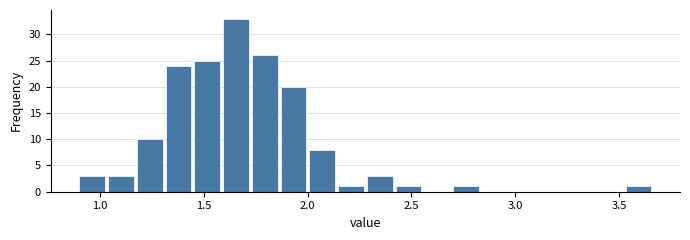

Around what value on the x-axis is the tallest bar? Give the approximate position of its centre, as read against the axis.

1.65